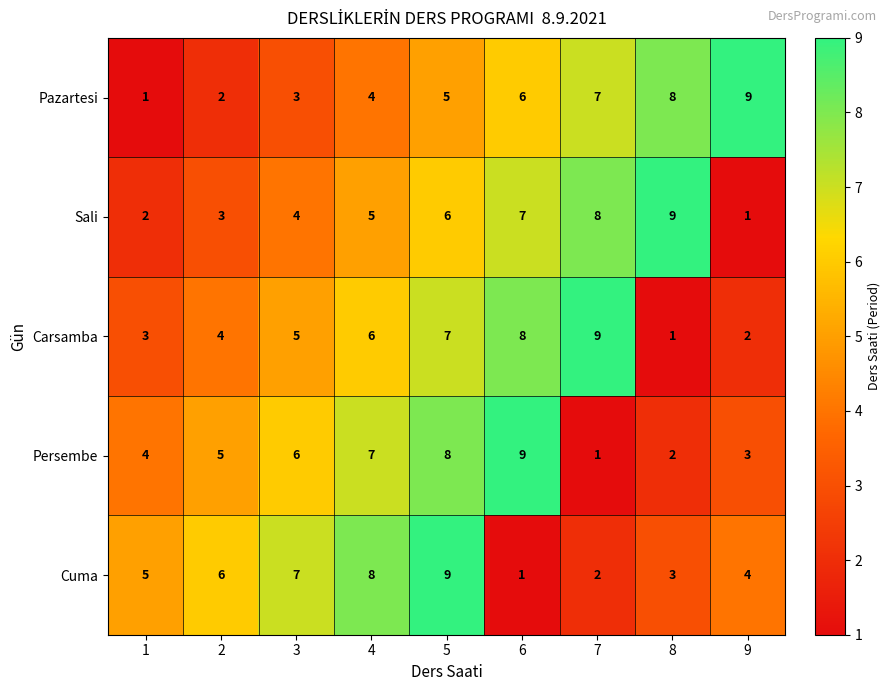

Between 2 and 9, which series saw the biggest shift?

Pazartesi